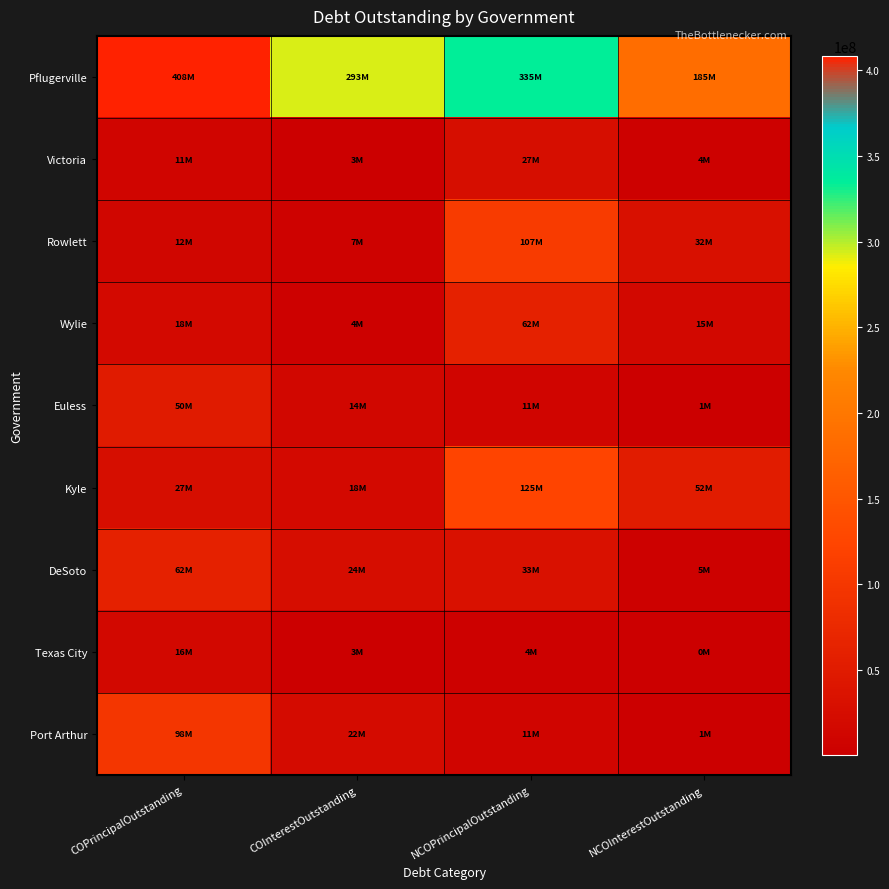

At how many categories does at least one series exceed 25398770?

4